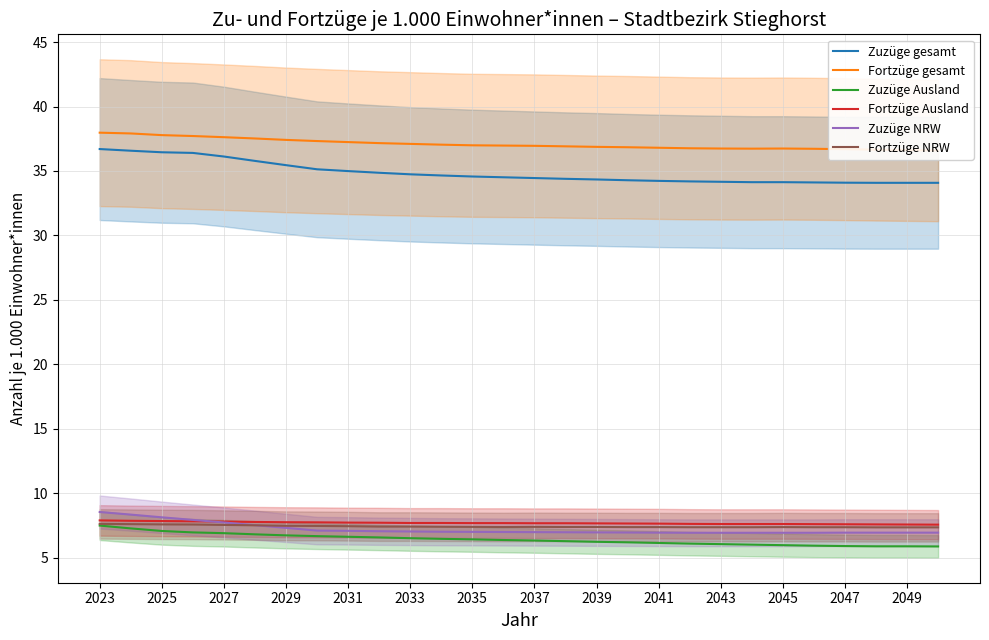

What is the sum of all Fortzüge gesamt values?

1038.3